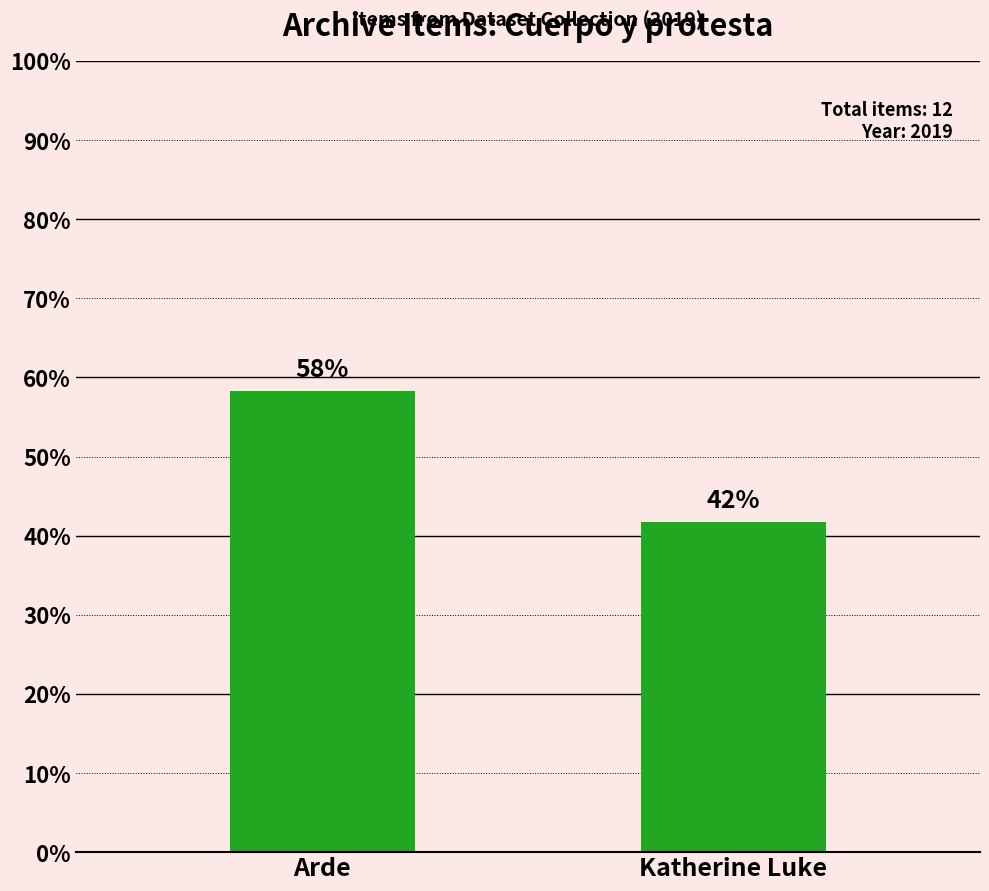

List the labels in order of value, smallest first.

Katherine Luke, Arde